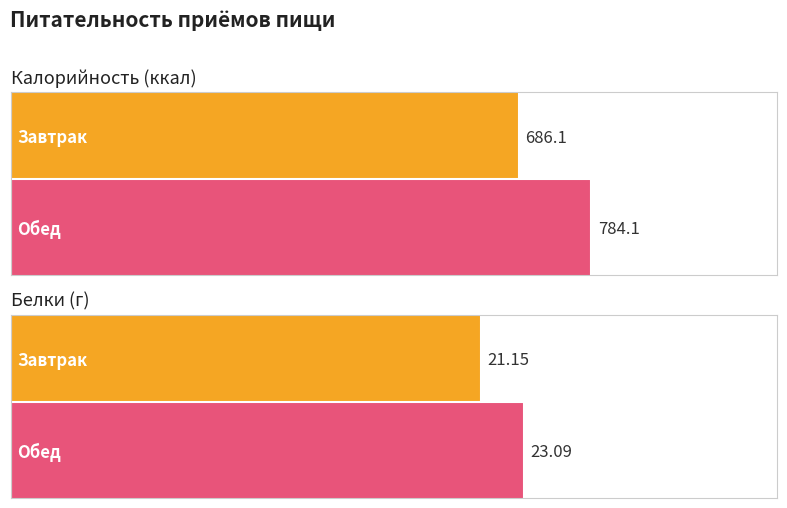

List the series in order of their peak value, lowest first.

Белки, Калорийность